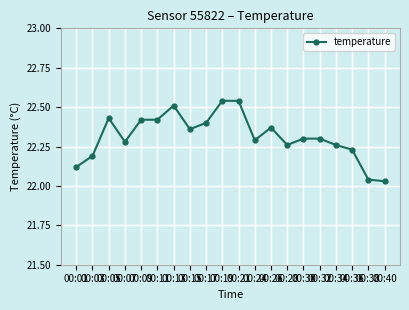

What is the difference between the second highest and minimum values?

0.5